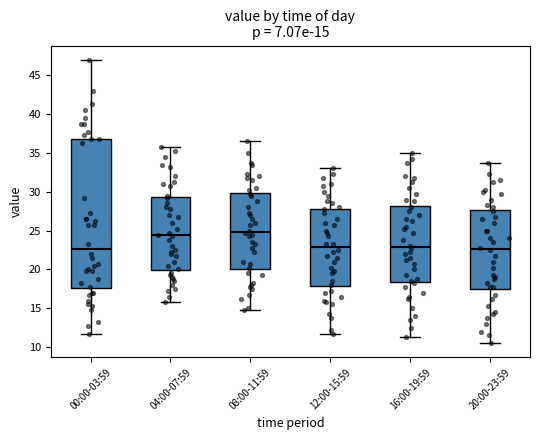

Which box is the tallest, from its lower edge to its upper edge?

00:00-03:59